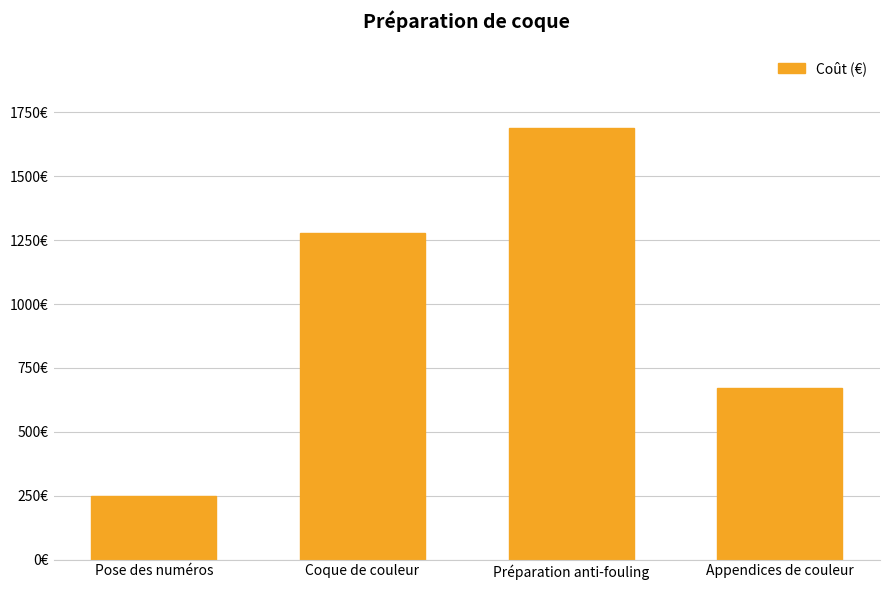

True or false: the data shows 1280 at Coque de couleur.

True